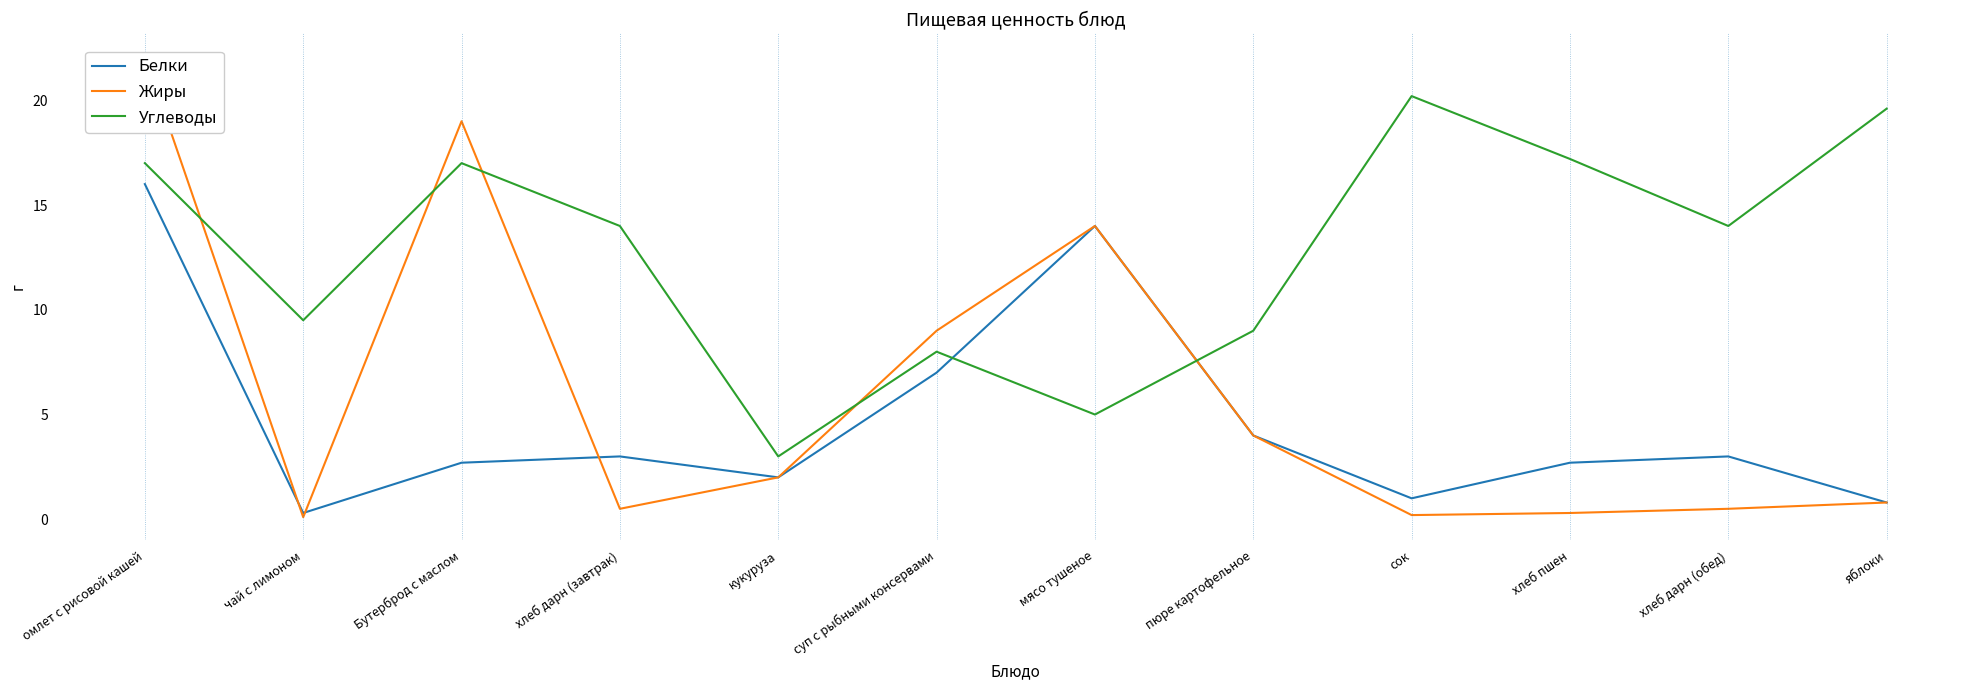

Does the chart display data point markers on the line(s)?

No